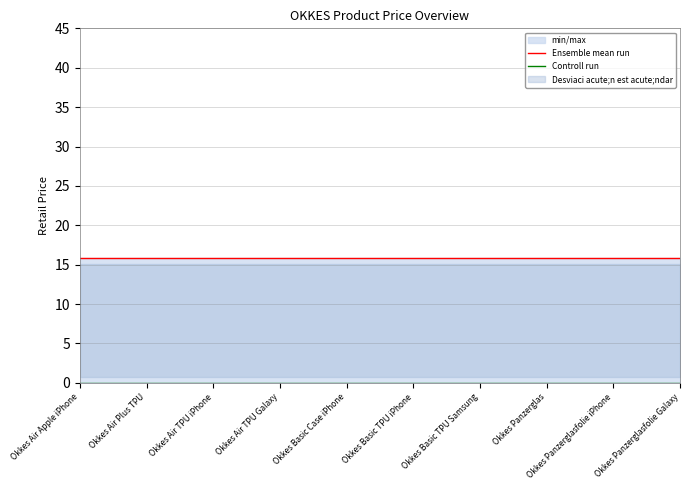

Between Okkes Air TPU iPhone and Okkes Basic TPU iPhone, which is larger?

Okkes Air TPU iPhone